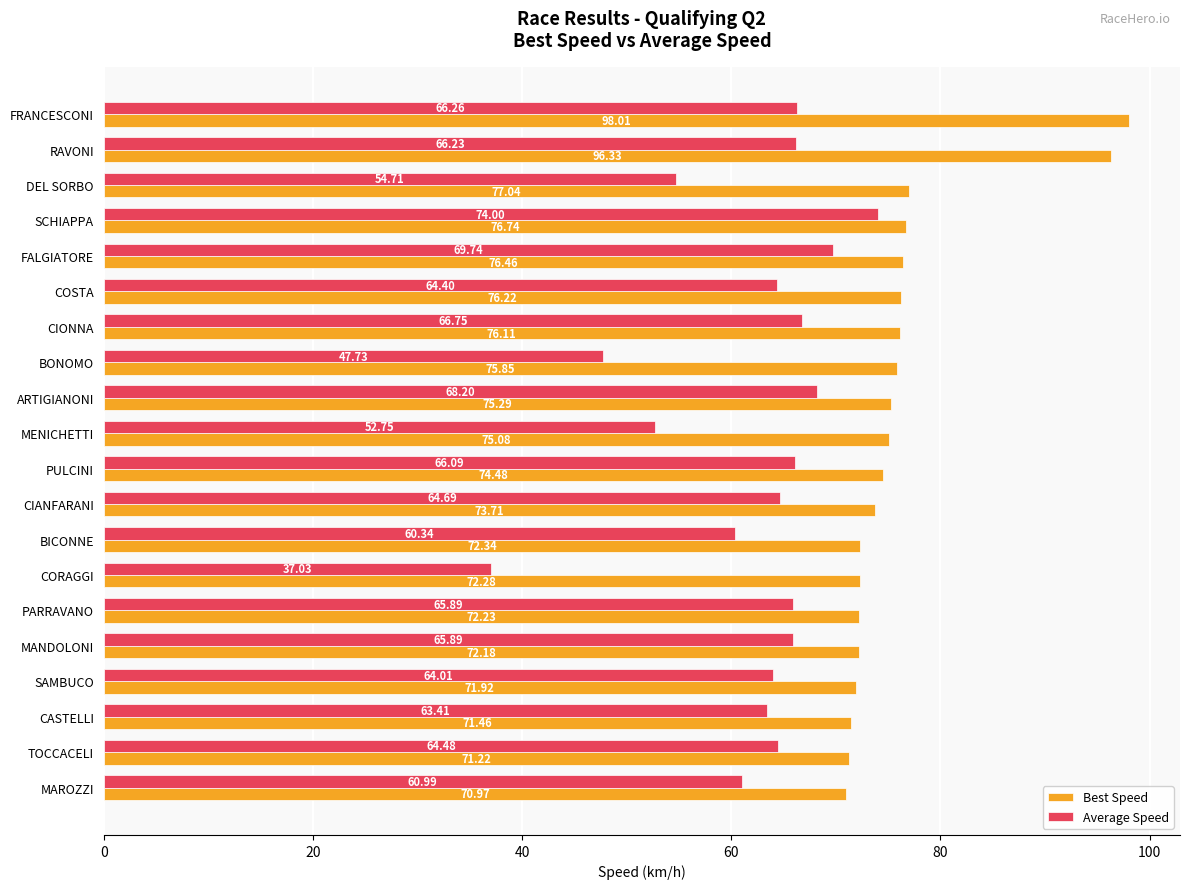

Which series has the widest spread of values?

Average Speed